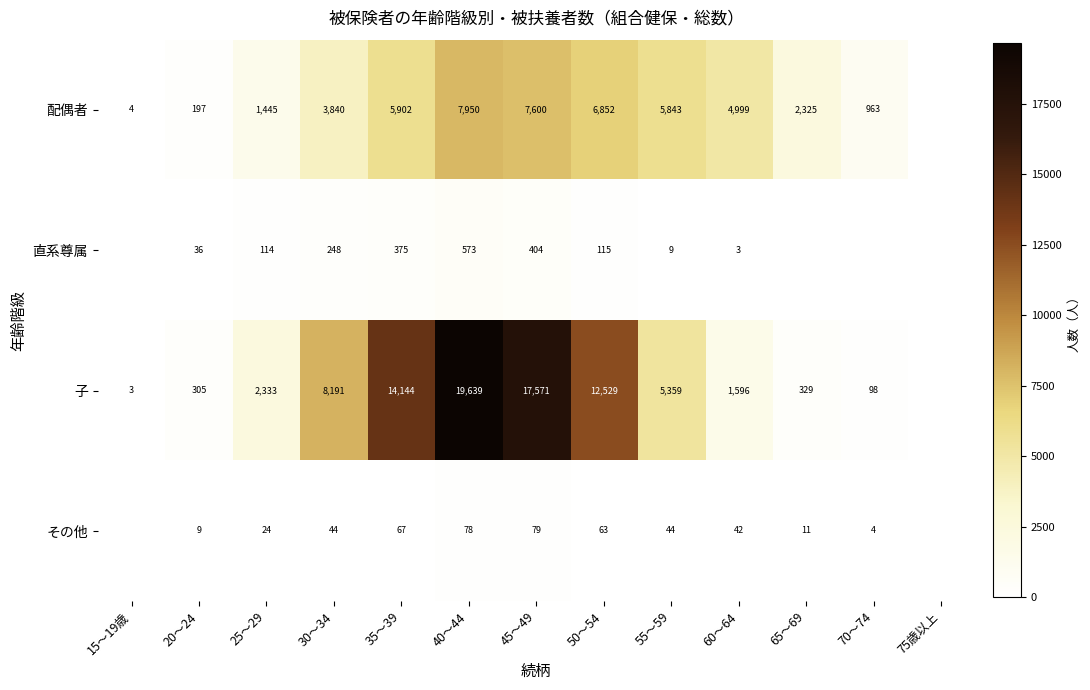

Which series changed the most between 25～29 and 55～59?

配偶者